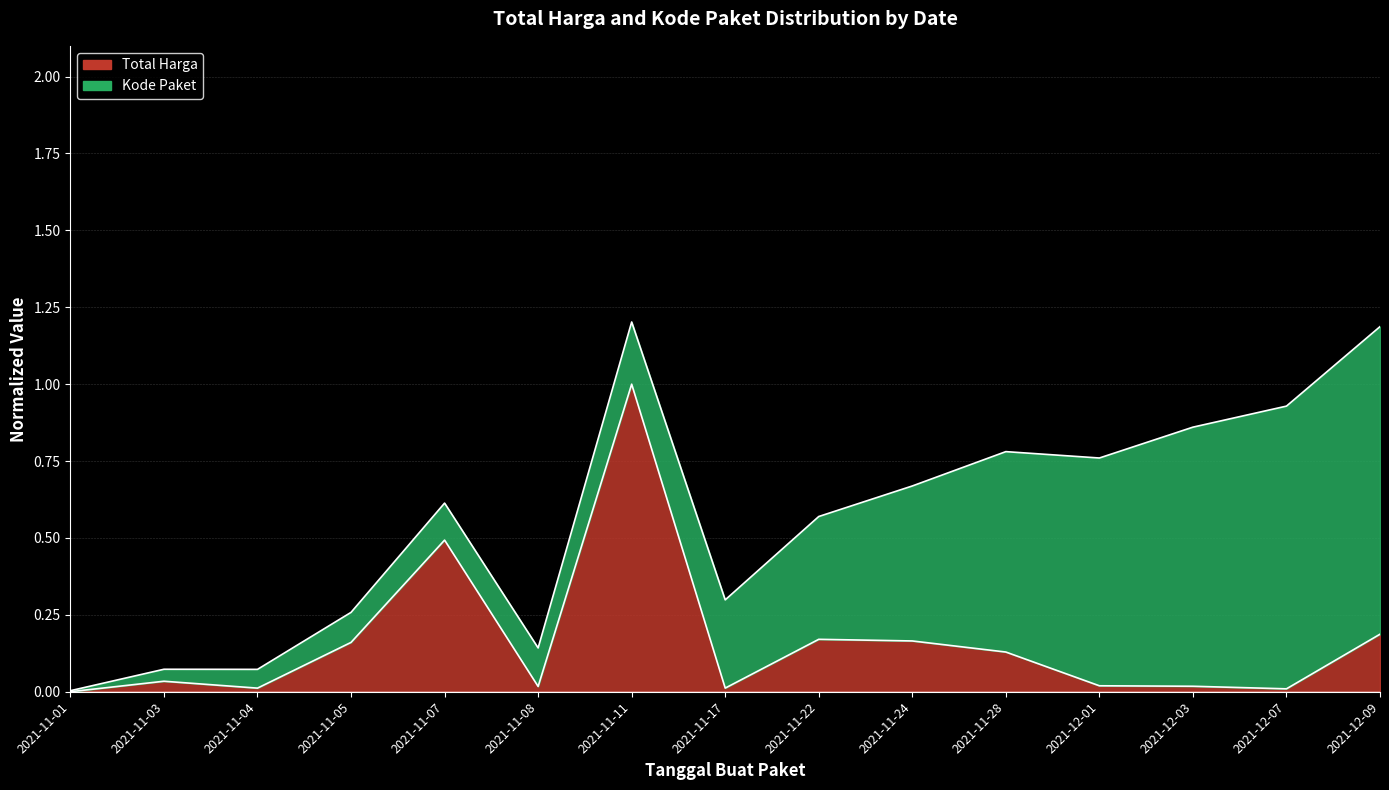

List the labels in order of value, largest first.

2021-11-11, 2021-11-07, 2021-12-09, 2021-11-22, 2021-11-24, 2021-11-05, 2021-11-28, 2021-11-03, 2021-12-01, 2021-12-03, 2021-11-08, 2021-11-17, 2021-11-04, 2021-12-07, 2021-11-01